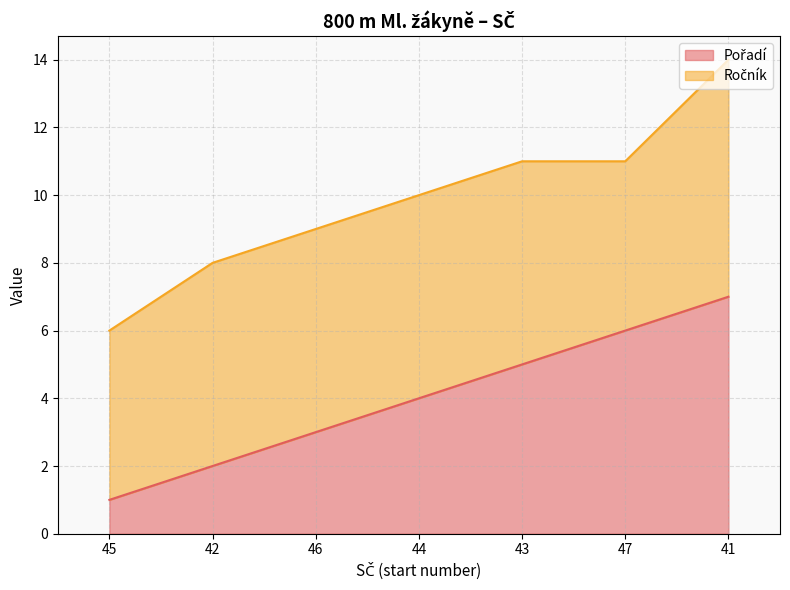

List the labels in order of value, smallest first.

45, 42, 46, 44, 43, 47, 41